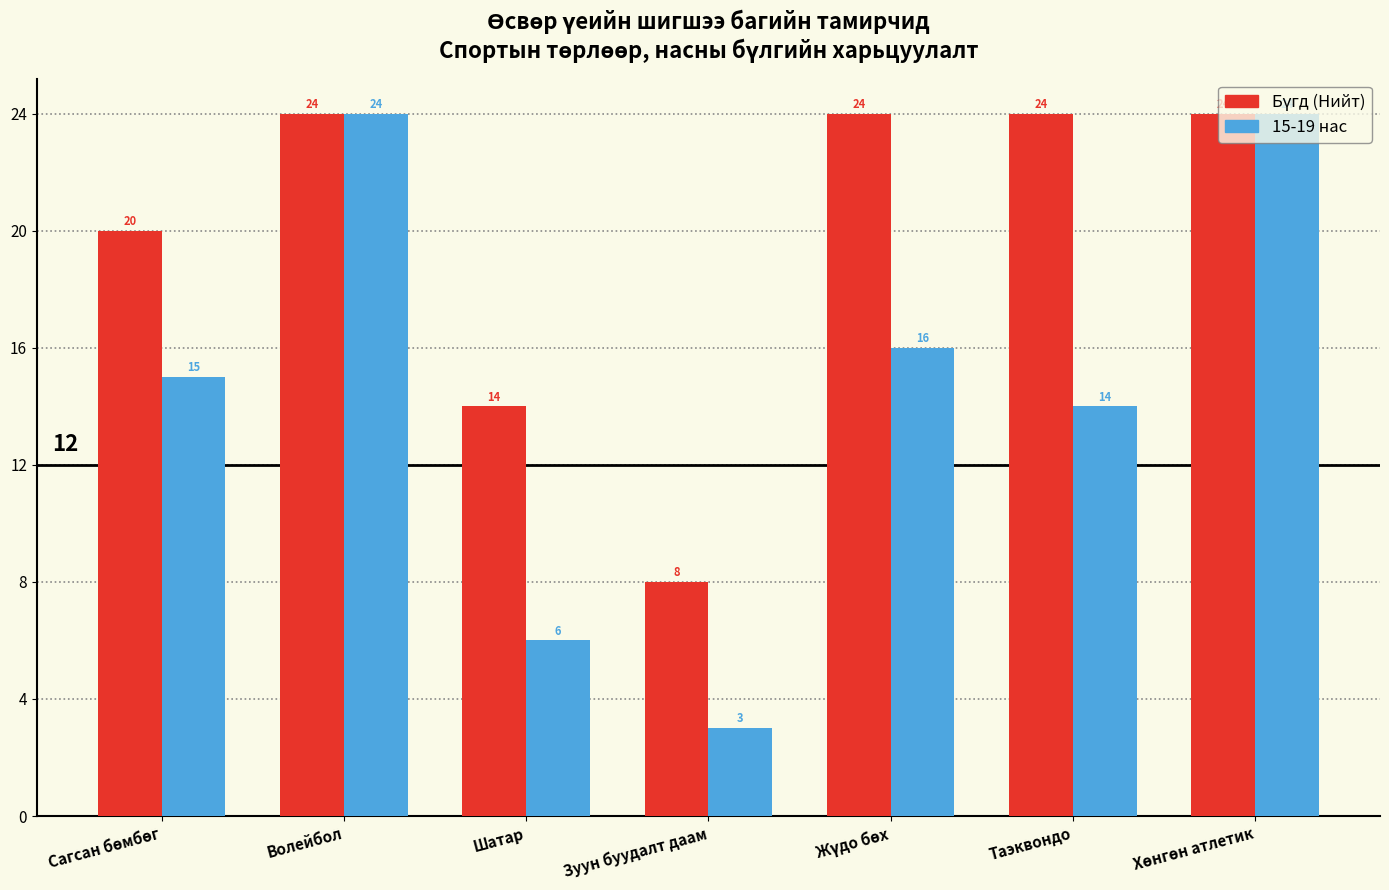

What is the spread (max minus min) of values at Таэквондо?

10